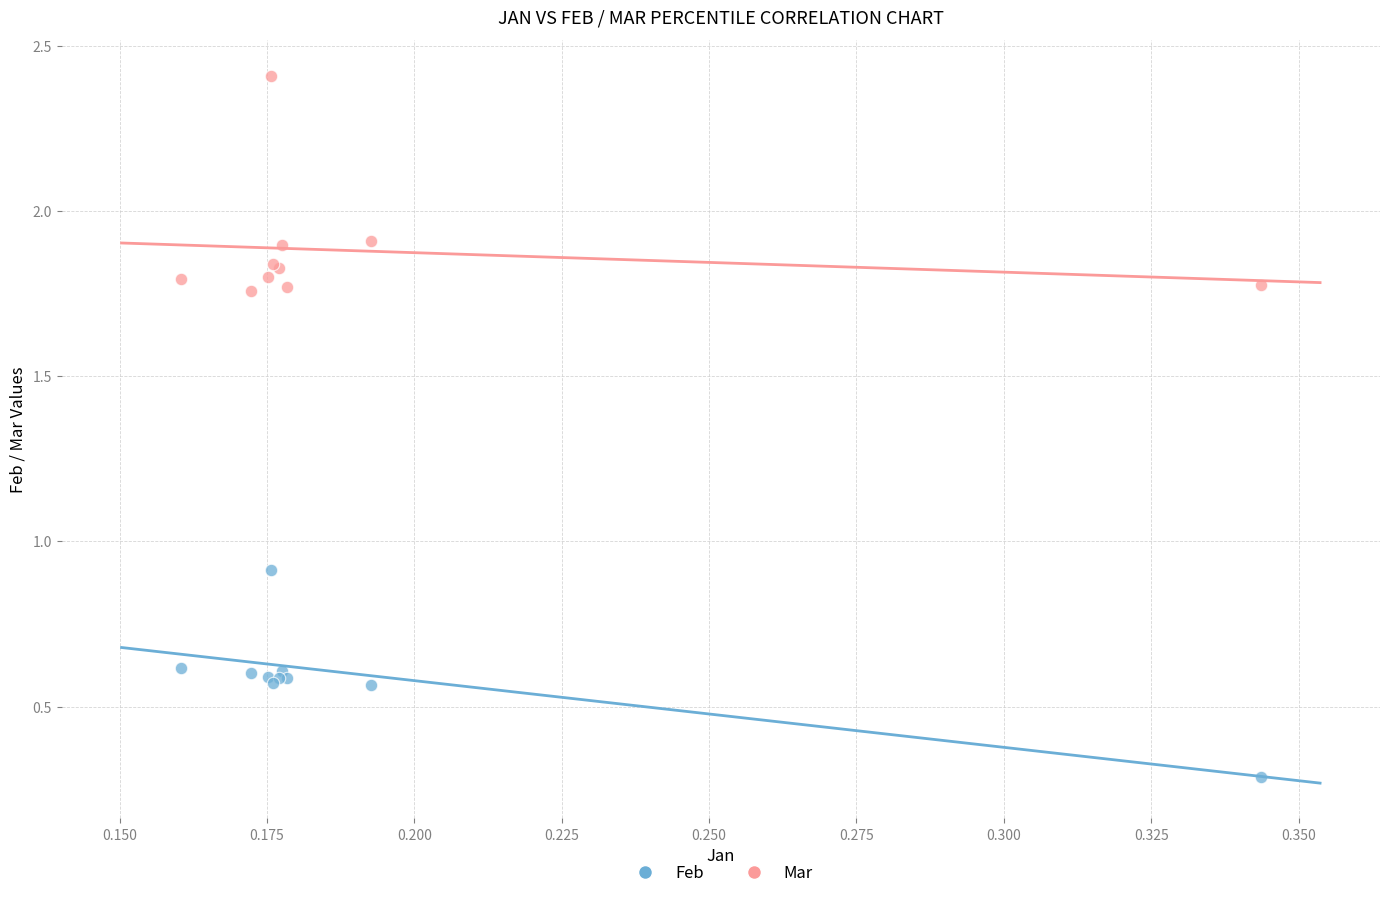

Across all series, what Y value is closest to 1?

0.9